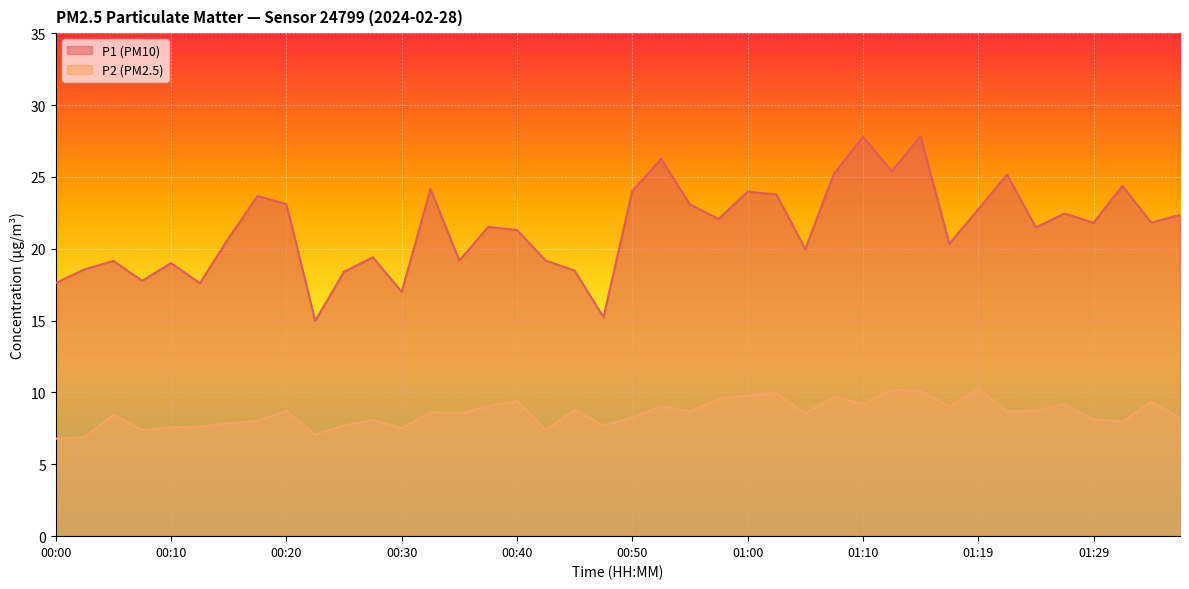

Reading left to right, transcribe all the data shown in this chart.

P1: 17.6	18.6	19.1	17.8	19.0	17.6	20.8	23.7	23.1	15.0	18.4	19.4	17.0	24.1	19.2	21.5	21.3	19.2	18.5	15.2	24.0	26.2	23.1	22.1	24.0	23.8	20.0	25.2	27.8	25.4	27.8	20.4	22.7	25.2	21.5	22.4	21.8	24.4	21.8	22.4
P2: 6.8	6.9	8.4	7.4	7.6	7.6	7.8	8.0	8.7	7.1	7.7	8.1	7.5	8.7	8.5	9.1	9.4	7.4	8.8	7.7	8.2	9.1	8.7	9.6	9.8	9.9	8.6	9.7	9.2	10.2	10.1	9.0	10.2	8.7	8.7	9.2	8.1	8.0	9.3	8.2